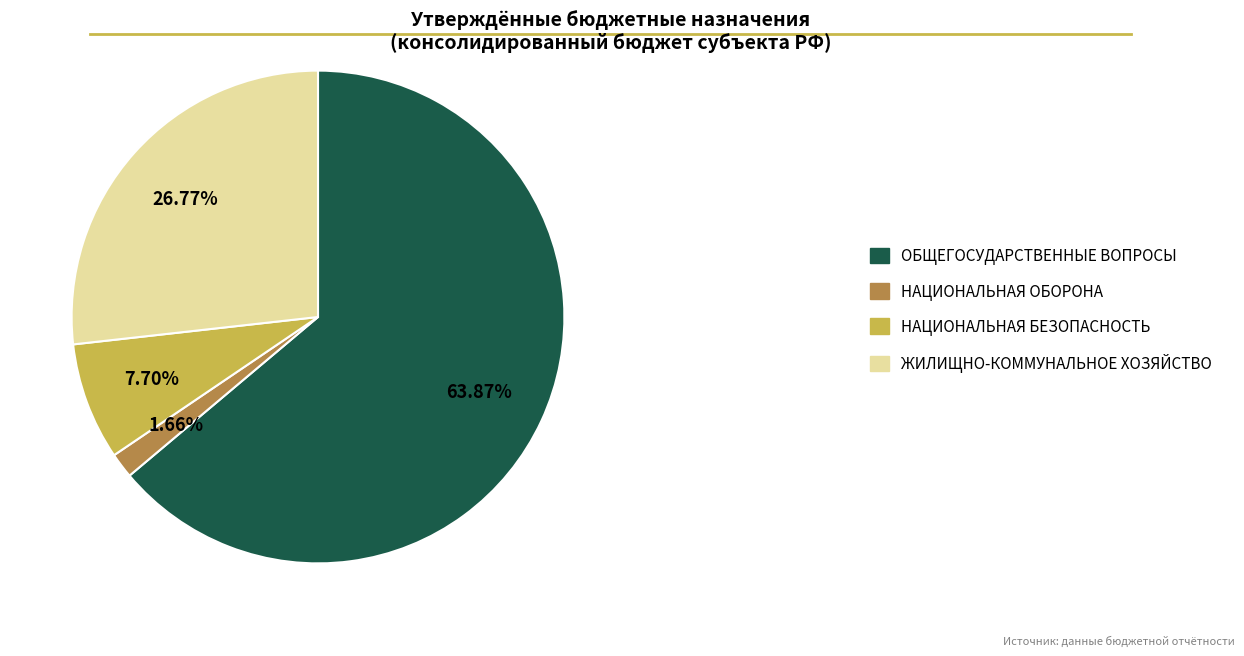

Between ЖИЛИЩНО-КОММУНАЛЬНОЕ ХОЗЯЙСТВО and ОБЩЕГОСУДАРСТВЕННЫЕ ВОПРОСЫ, which is larger?

ОБЩЕГОСУДАРСТВЕННЫЕ ВОПРОСЫ